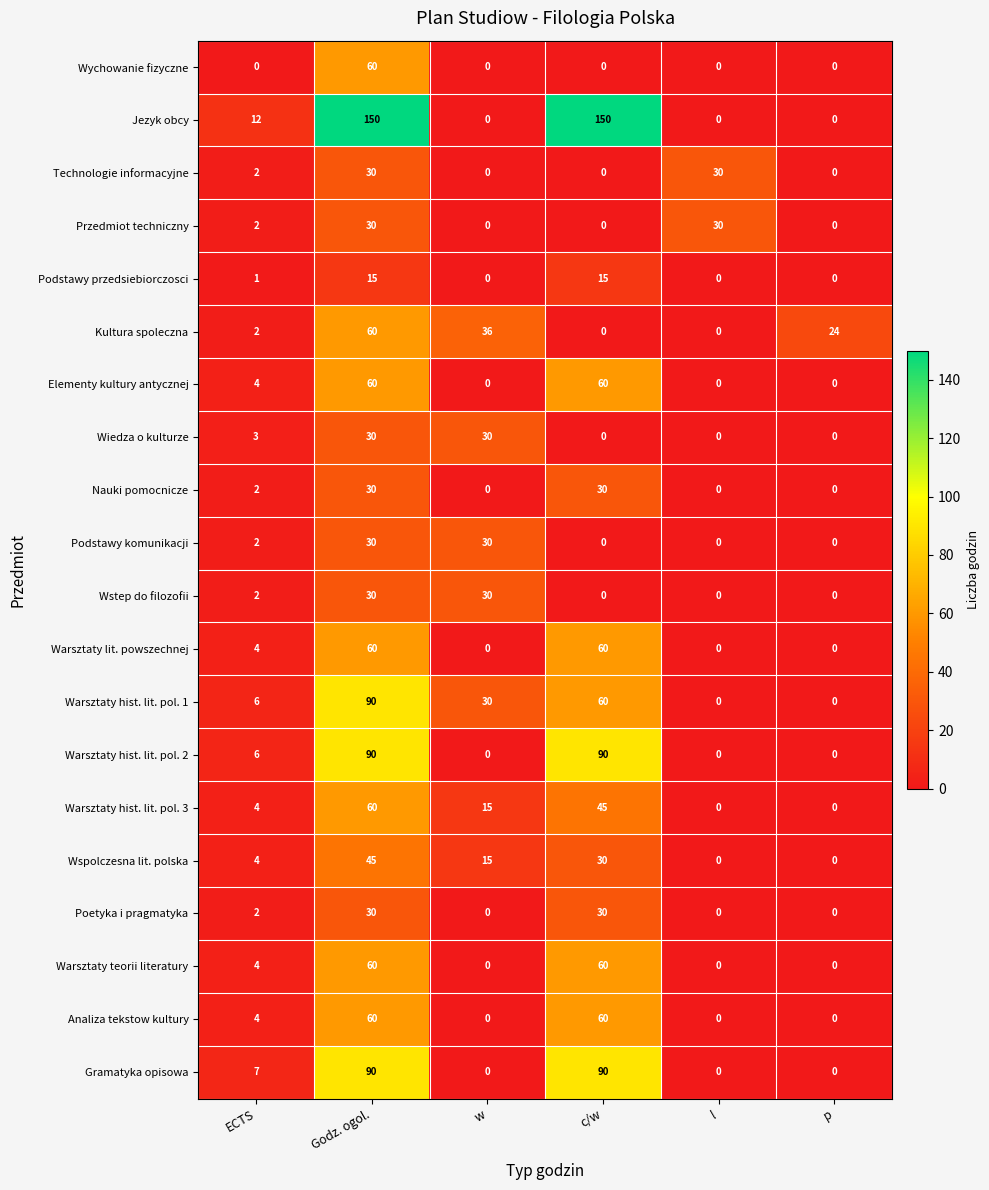

What is the sum of all Jezyk obcy values?

312